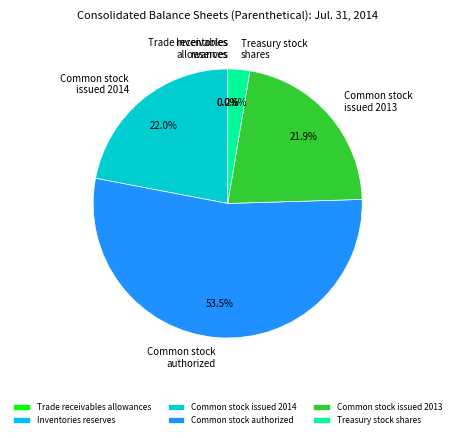

How much of the chart is everything except Treasury stock shares?

97.4%